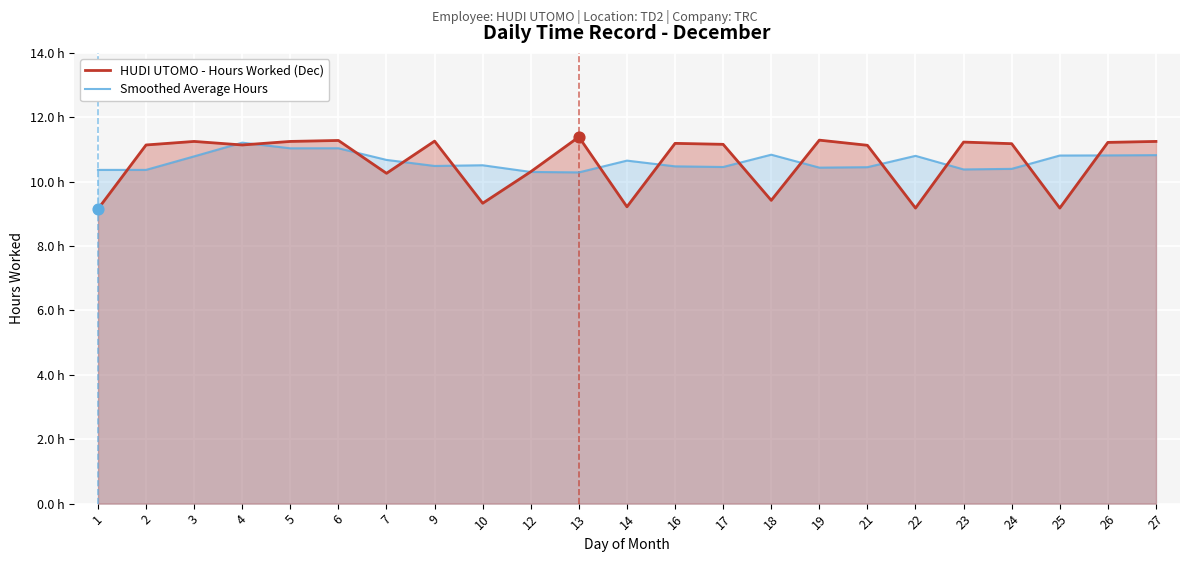

Which series has the largest total across all categories?

HUDI UTOMO - Hours Worked (Dec)